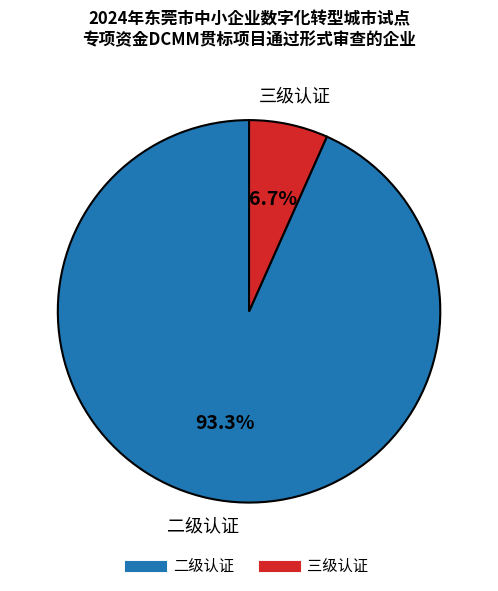

To the nearest percent, what is the difference between the 三级认证 and 二级认证 slice percentages?

87%